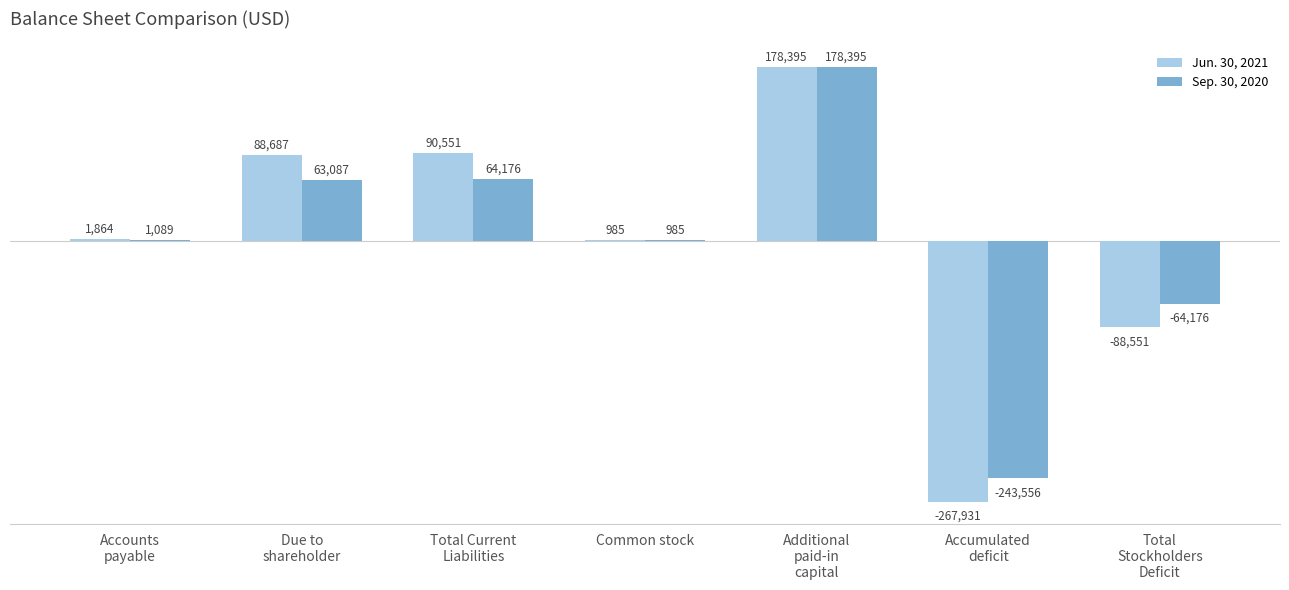

How many values in Jun. 30, 2021 are above zero?

5